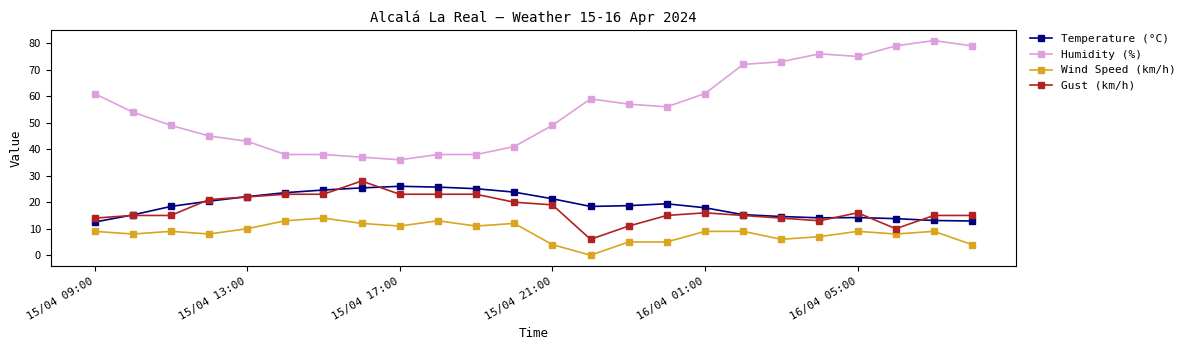

What is the value of the Temperature (°C) point at the 12th from the left?

23.8